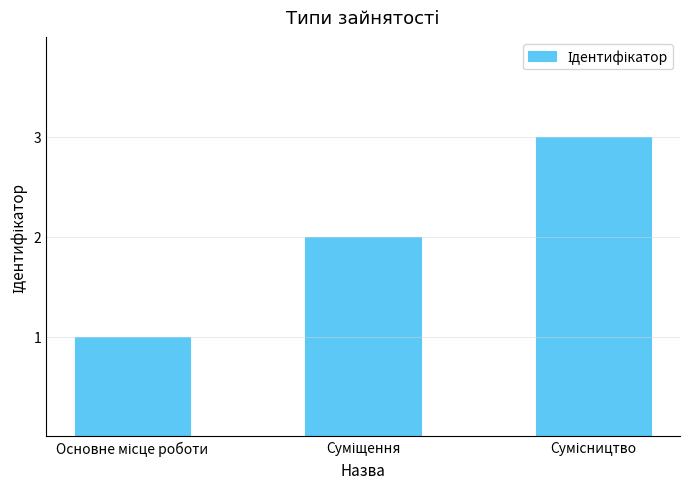

What is the sum of all values?

6